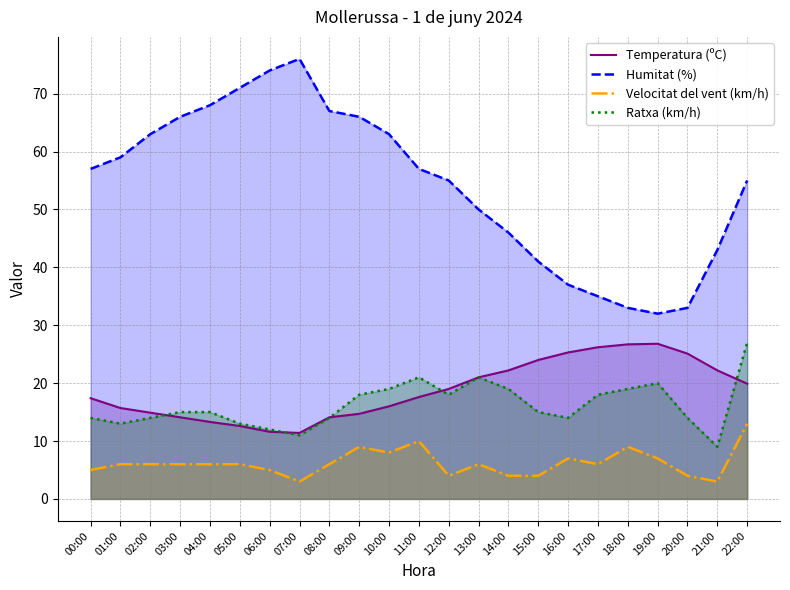

List the labels in order of Humitat (%) value, smallest first.

19:00, 18:00, 20:00, 17:00, 16:00, 15:00, 21:00, 14:00, 13:00, 12:00, 22:00, 00:00, 11:00, 01:00, 02:00, 10:00, 03:00, 09:00, 08:00, 04:00, 05:00, 06:00, 07:00